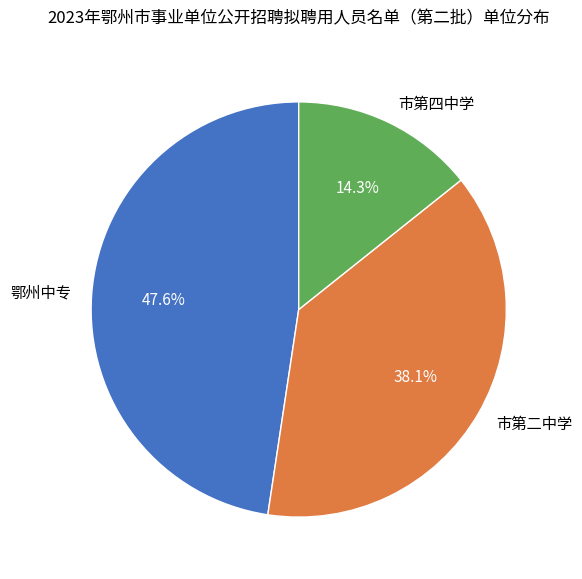

Rank the categories by value from highest to lowest.

鄂州中专, 市第二中学, 市第四中学